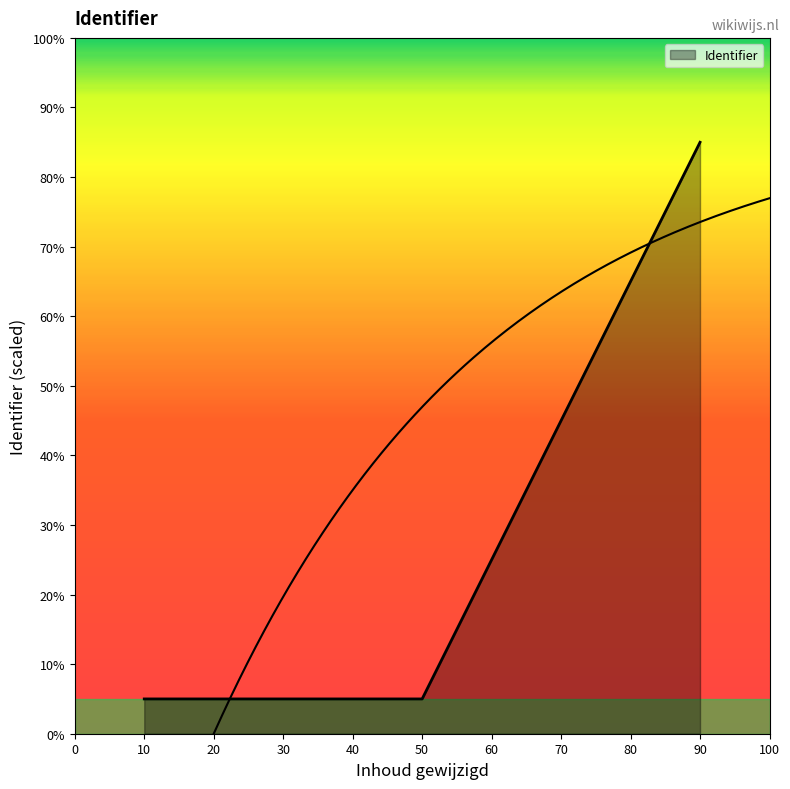

What is the maximum value shown in the chart?

85.0